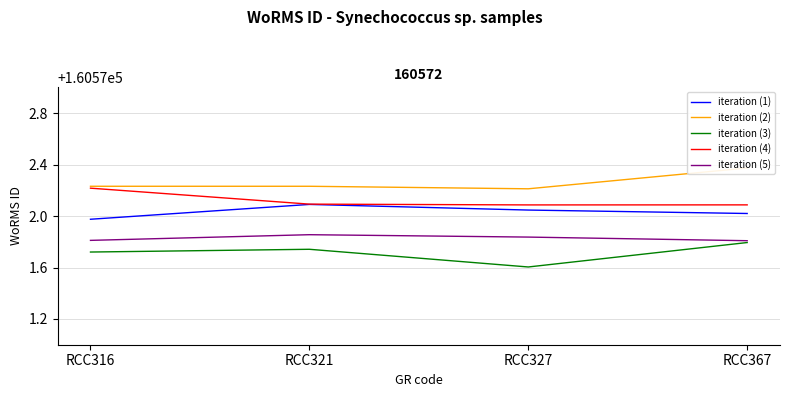

Which series has the largest range (max minus min)?

iteration (3)